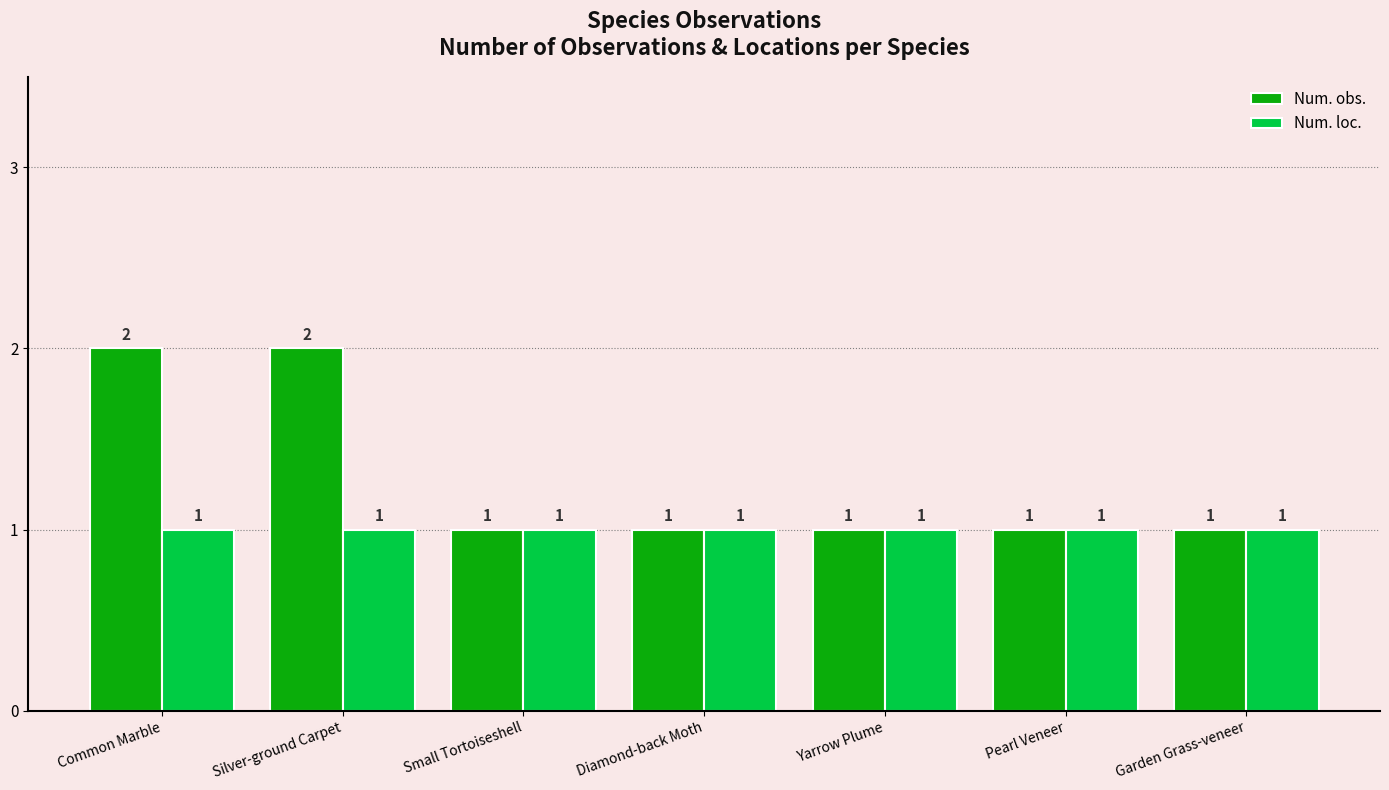

What is the difference between the second highest and minimum values in the Num. obs. series?

1